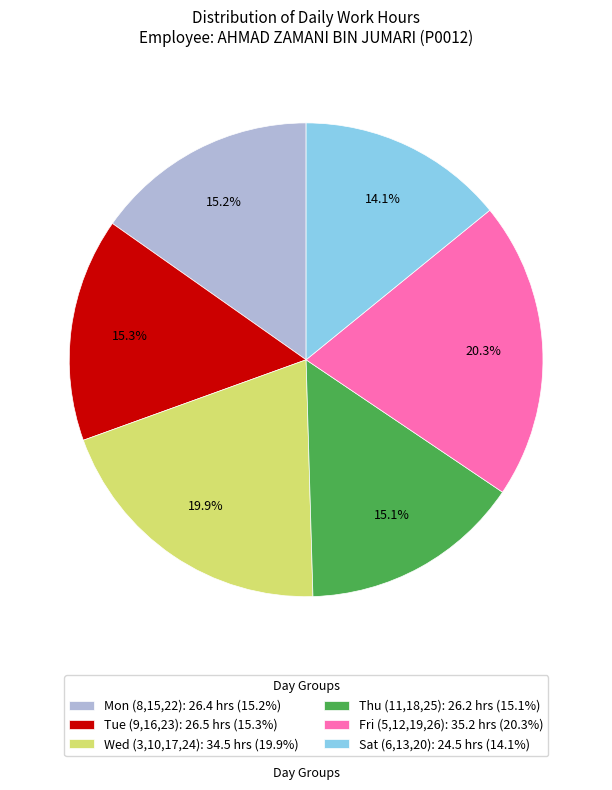

Is there a majority slice in this chart?

No